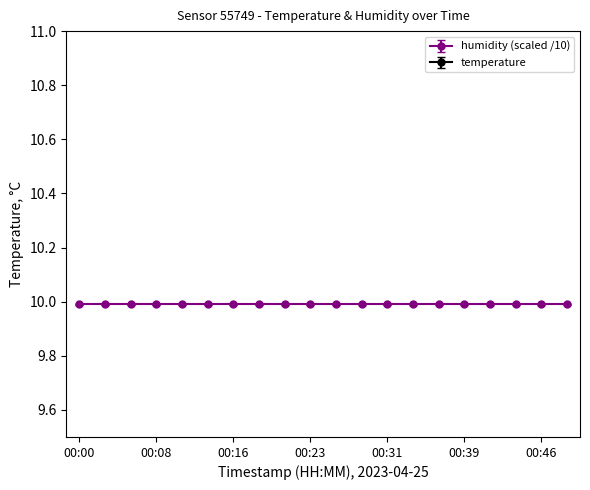

The chart shows a value of 4.7 at 00:31. True or false?

False